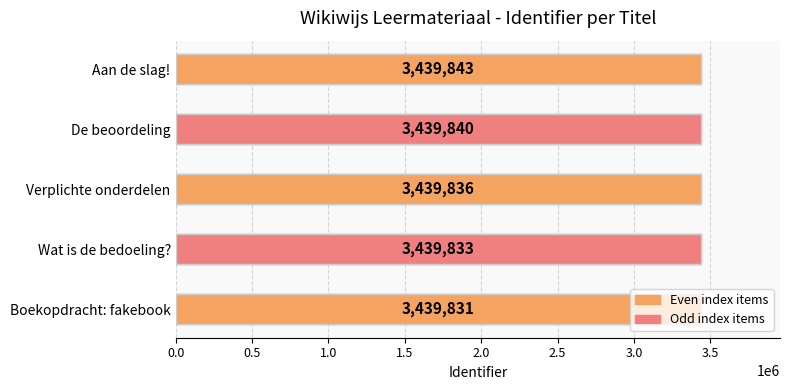

How many values exceed 3439836?

2